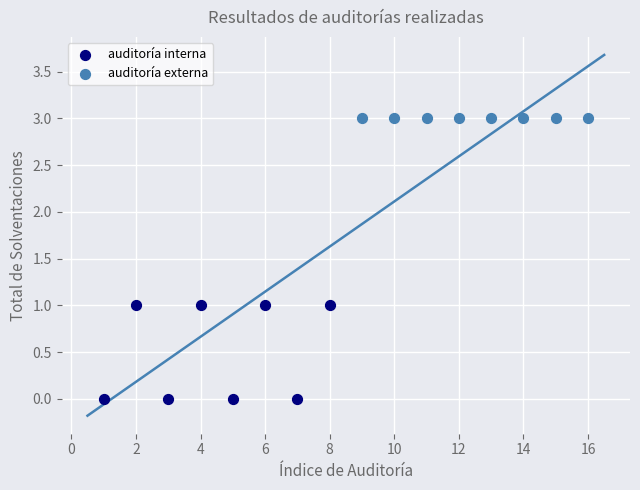

Which series reaches the maximum Y coordinate?

auditoría externa